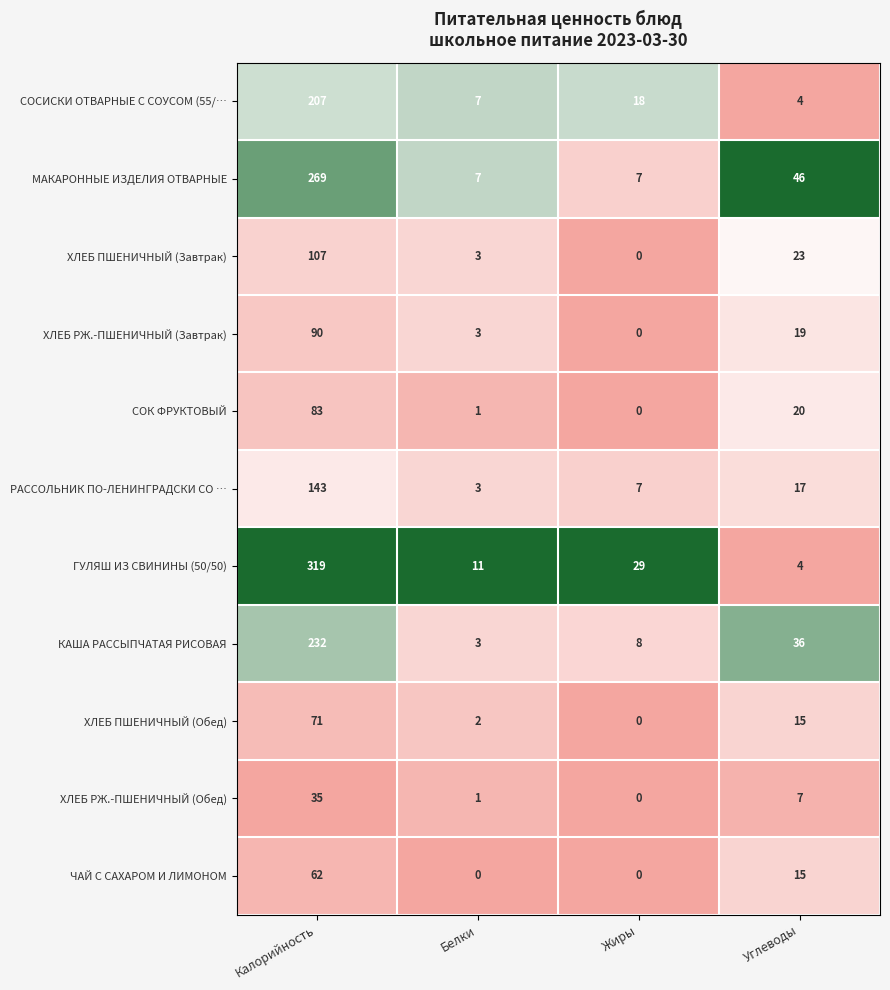

What is the average value of the ХЛЕБ ПШЕНИЧНЫЙ (Завтрак) series?

33